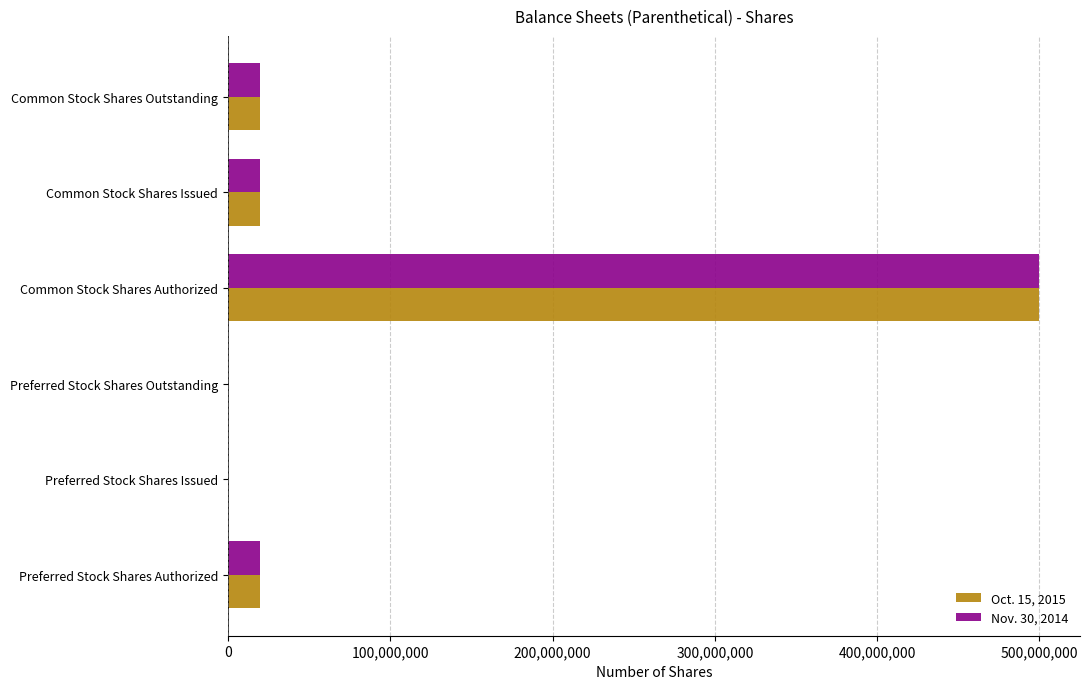

The Nov. 30, 2014 series shows 200842761 at Preferred Stock Shares Issued. True or false?

False